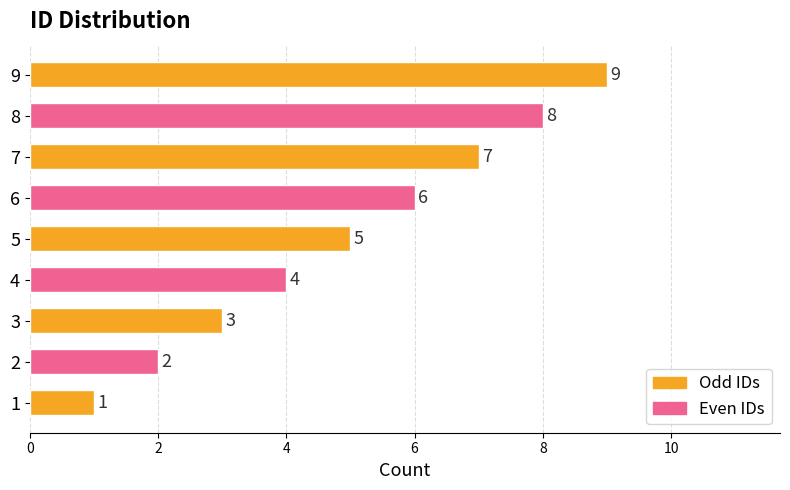

At which label is the value closest to 5?

5